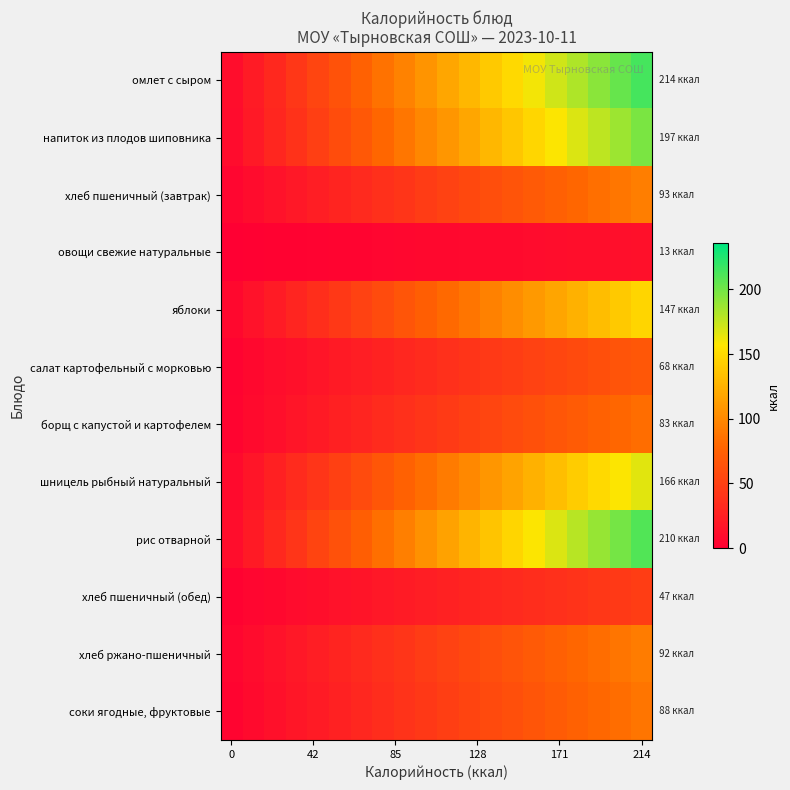

Which series has the largest range (max minus min)?

омлет с сыром